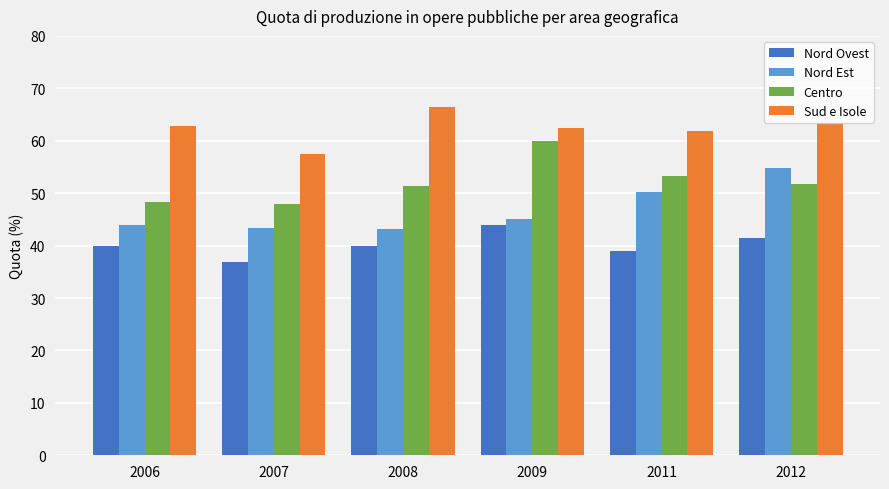

At which category does the chart reach its minimum across all series?

2007